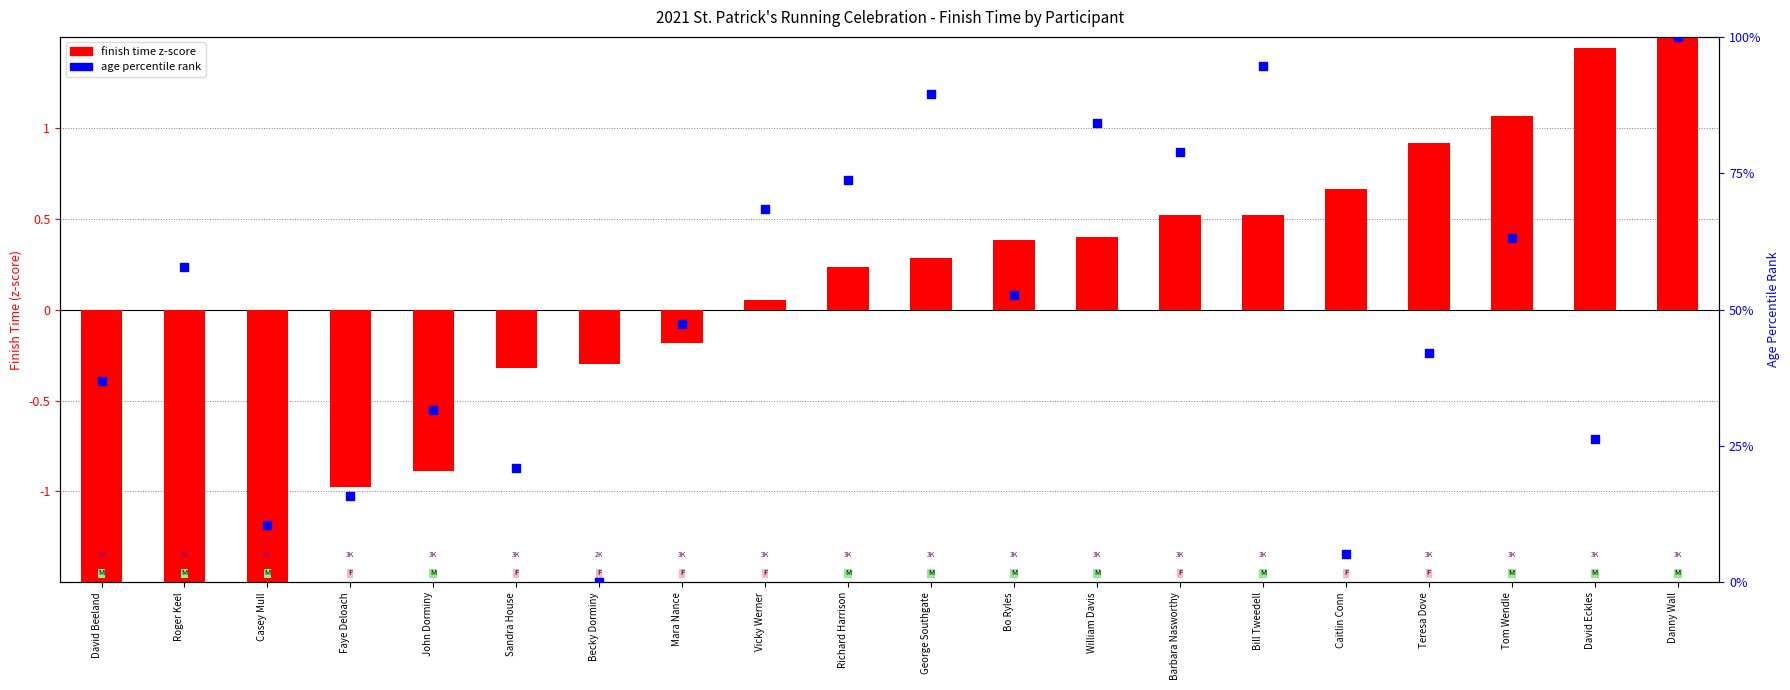

At which category is the sum across all series the highest?

Danny Wall